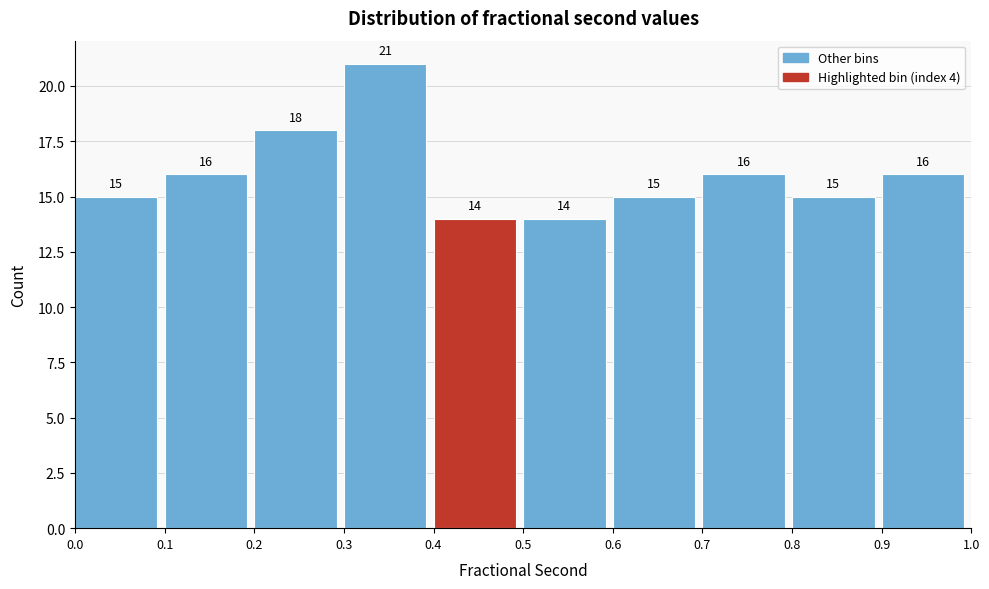

Reading left to right, transcribe this chart: for each bar, give the range it covers on the x-axis and its height.

0.0 to 0.1: 15
0.1 to 0.2: 16
0.2 to 0.3: 18
0.3 to 0.4: 21
0.4 to 0.5: 14
0.5 to 0.6: 14
0.6 to 0.7: 15
0.7 to 0.8: 16
0.8 to 0.9: 15
0.9 to 1.0: 16